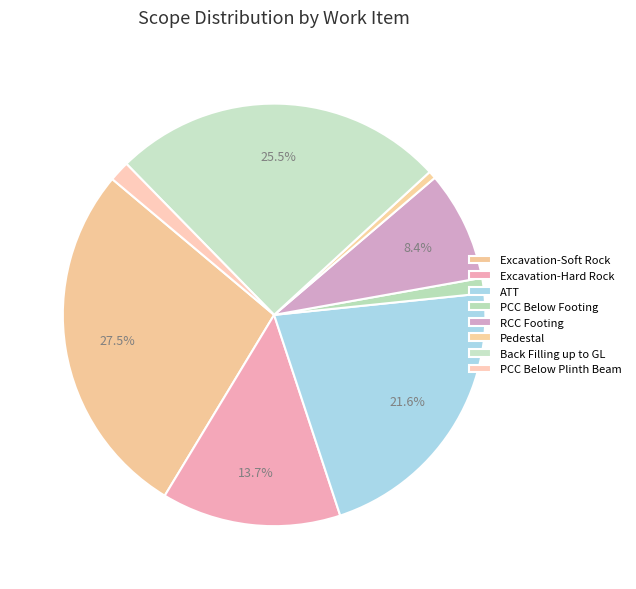

Between RCC Footing and Back Filling up to GL, which is larger?

Back Filling up to GL